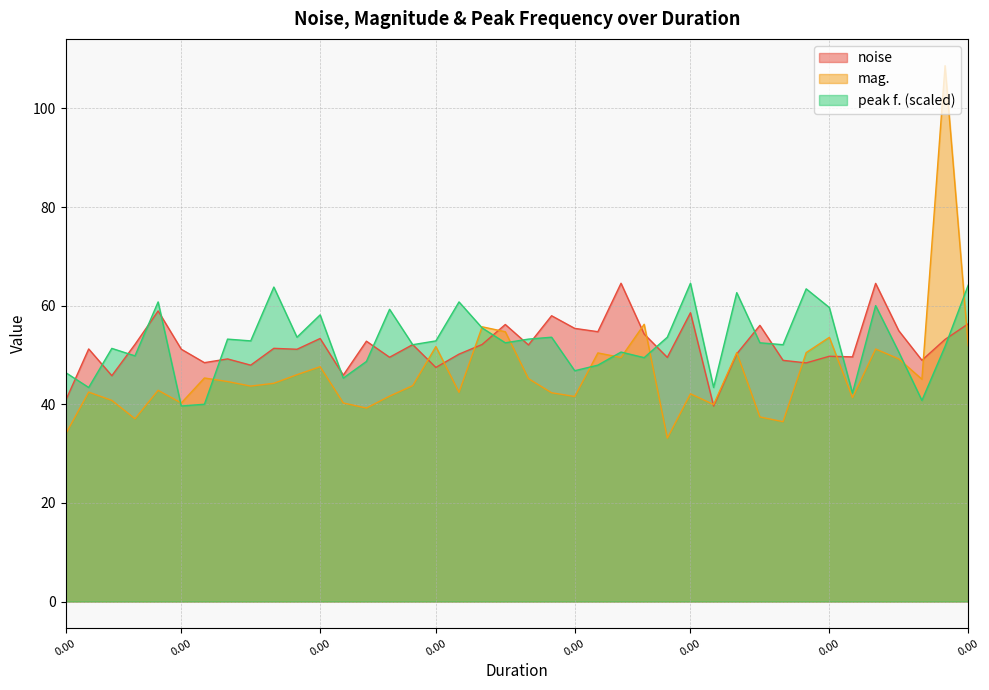

Between 0 and 0, which series saw the biggest shift?

noise